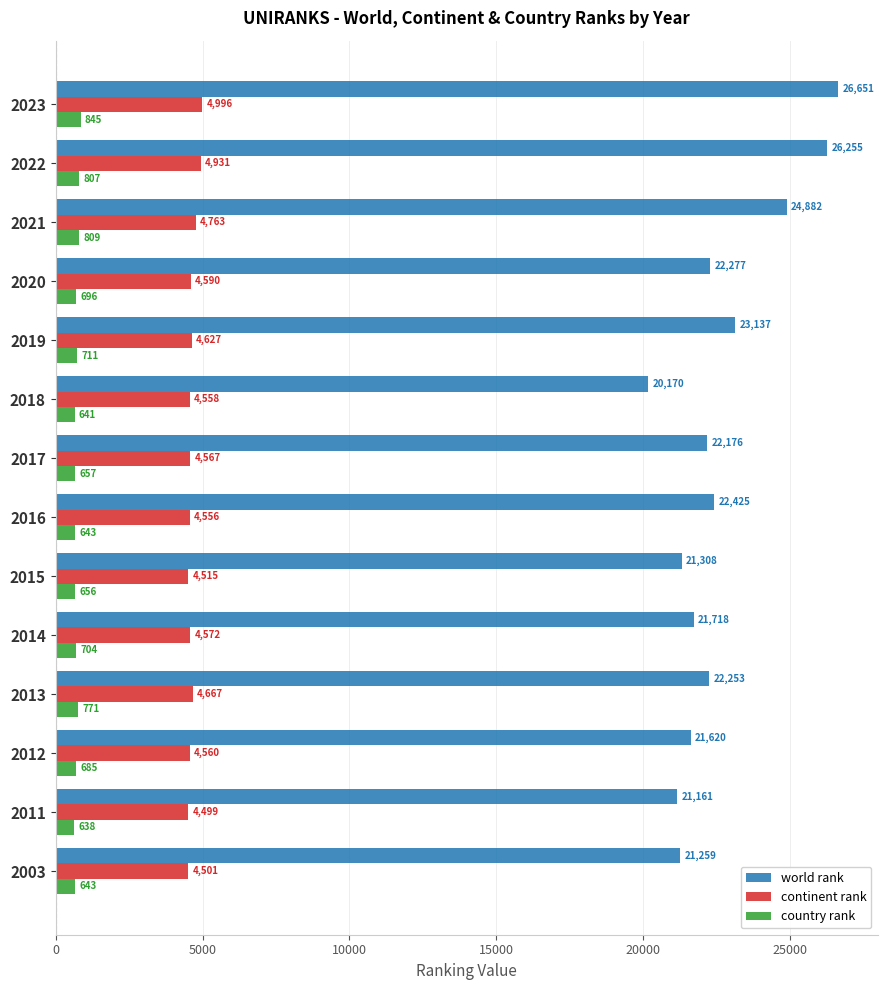

Rank the series by their maximum value, from highest to lowest.

world rank, continent rank, country rank